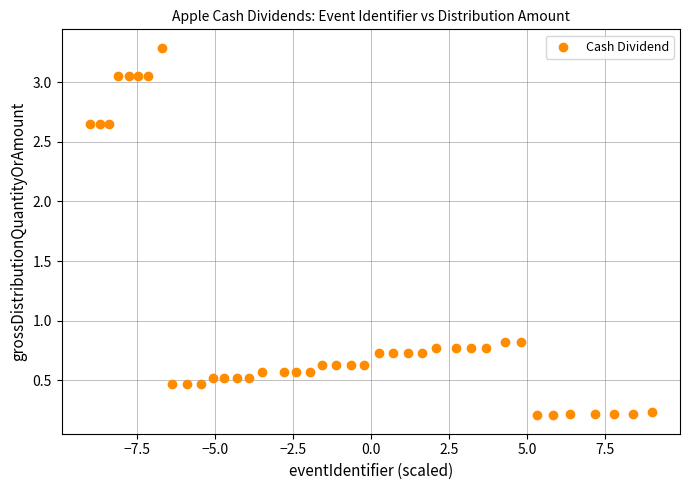

What is the range of Y values (max minus min)?

3.1